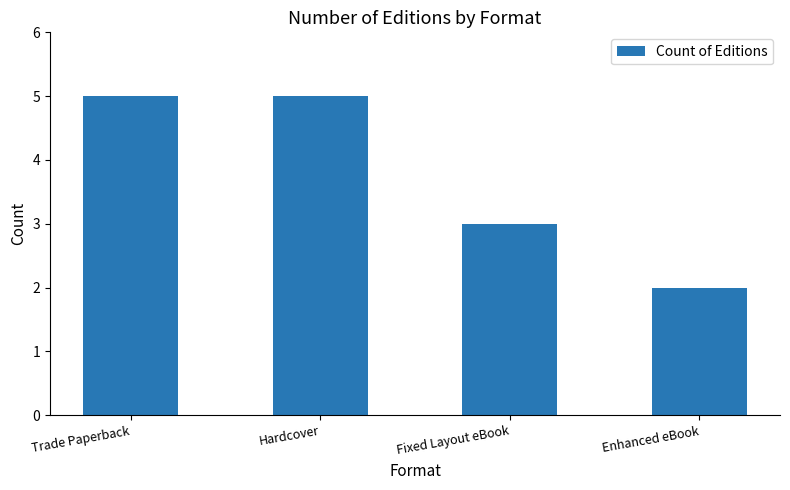

Approximately how many times larger is the value at Fixed Layout eBook compared to Trade Paperback?

0.6